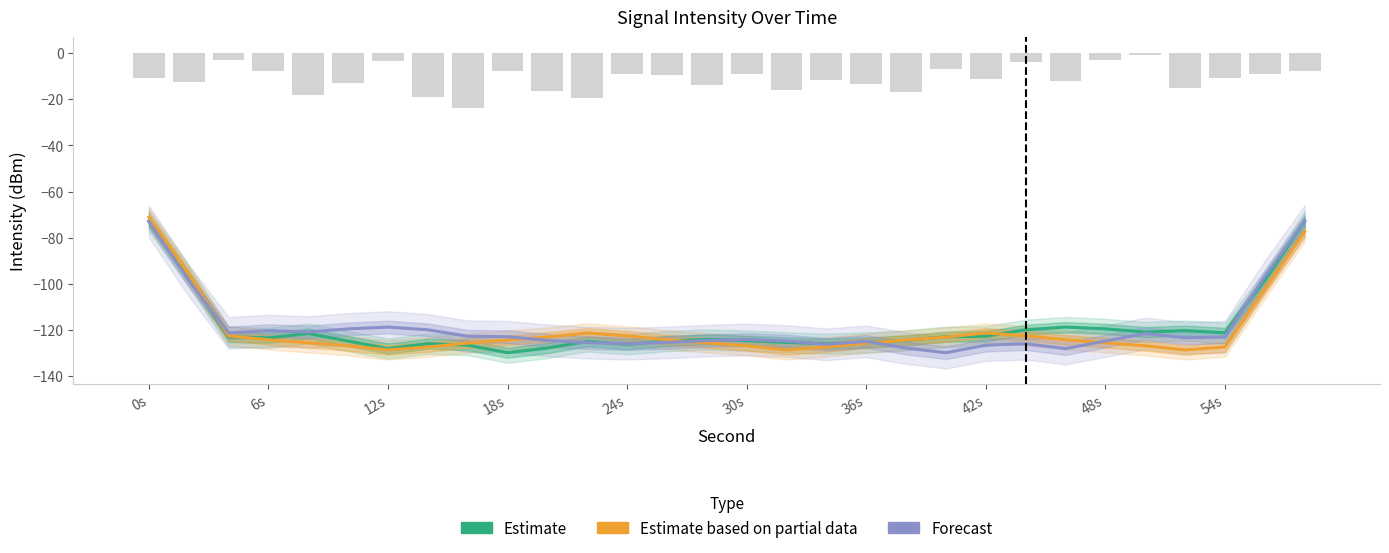

Rank the series by their maximum value, from lowest to highest.

Estimate, Forecast, Estimate based on partial data